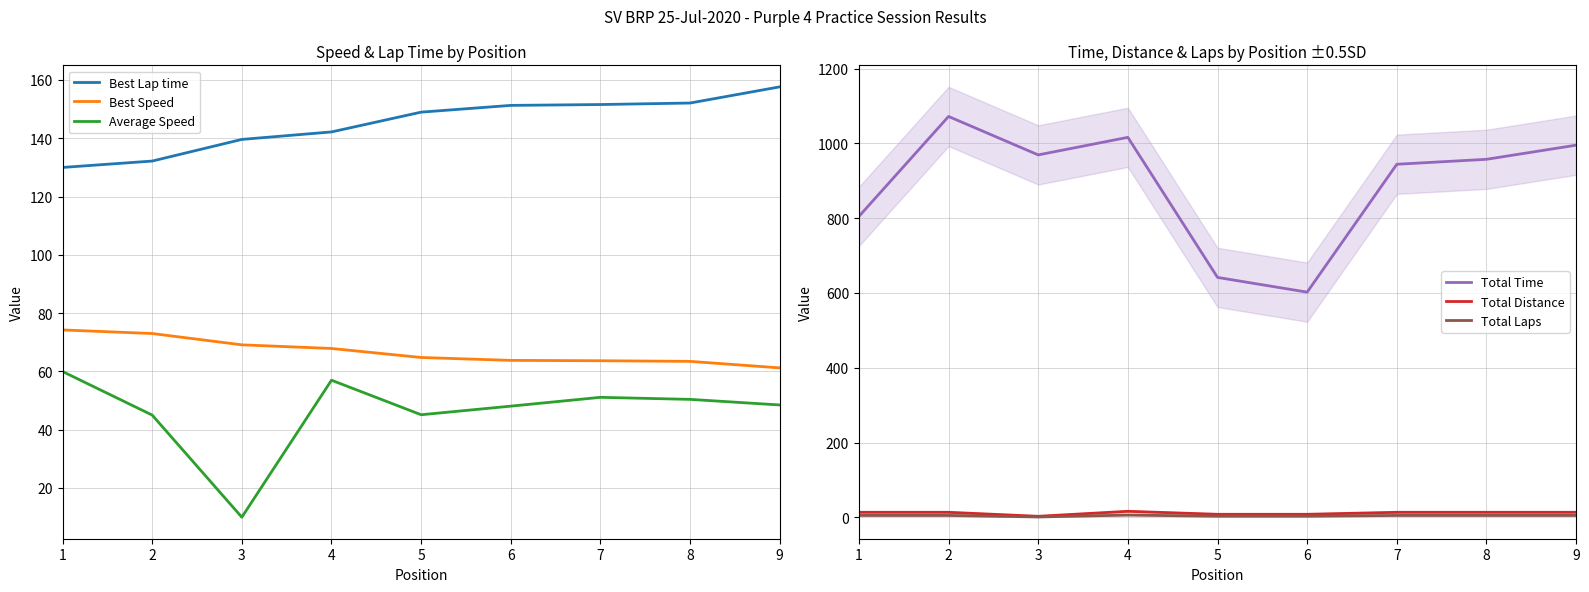

What is the value of the Total Laps point at the 7th from the left?

5.0